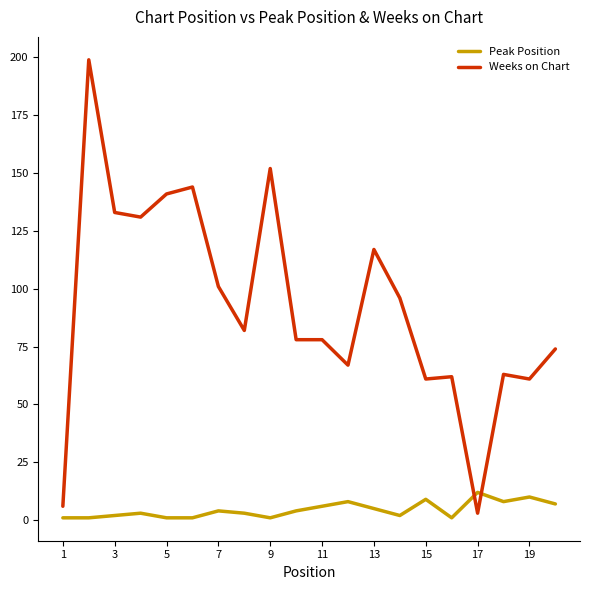

List the series in order of their overall mean, highest first.

Weeks on Chart, Peak Position